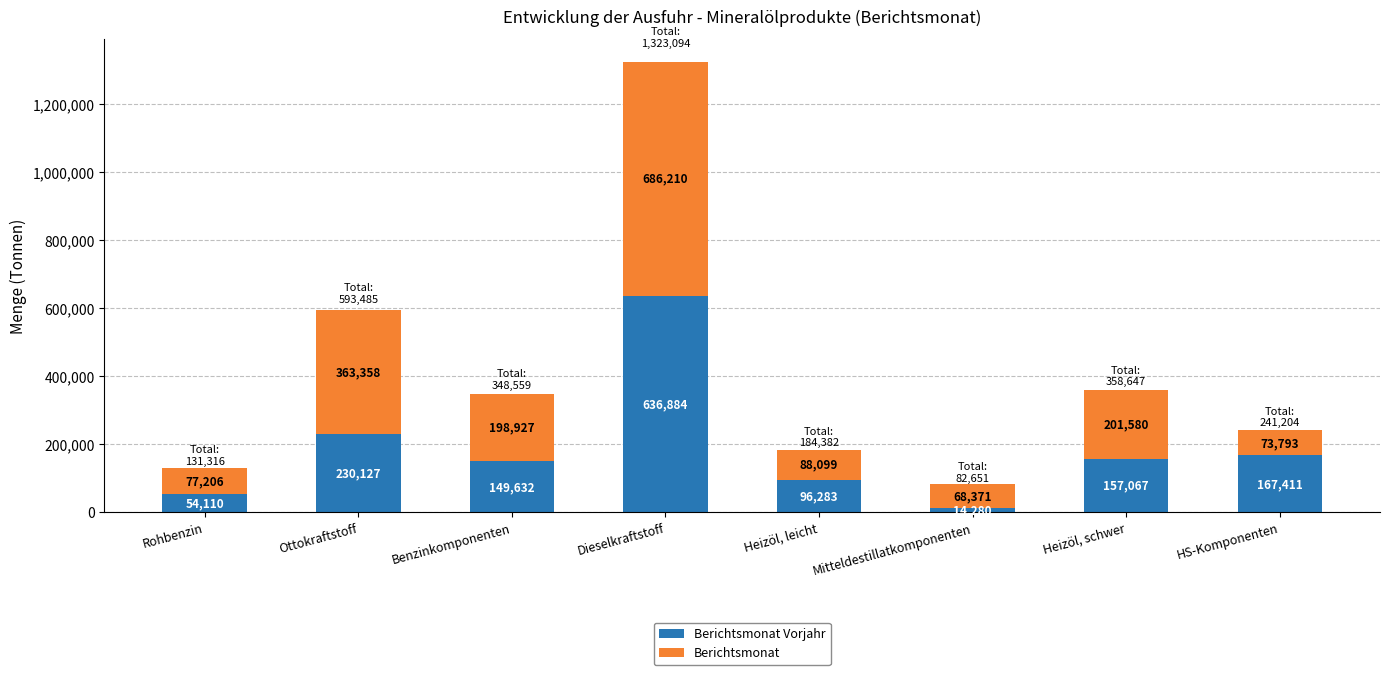

How many distinct data groups are displayed?

2